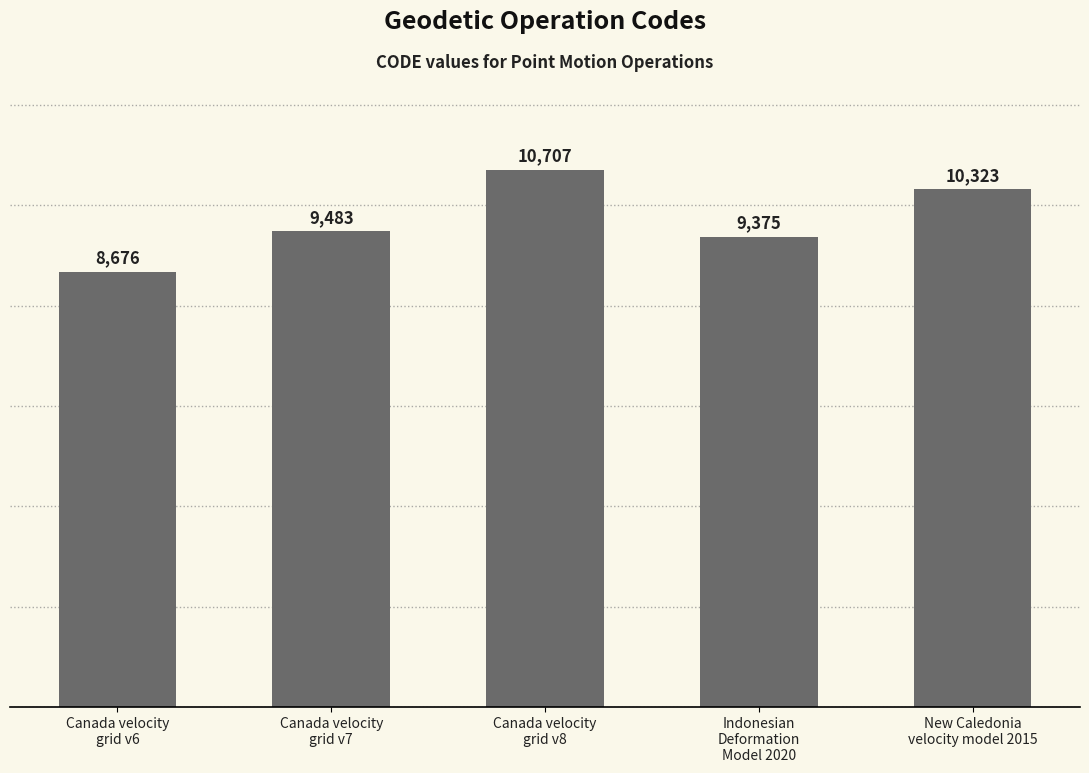

At which category does the chart reach its minimum across all series?

Canada velocity
grid v6